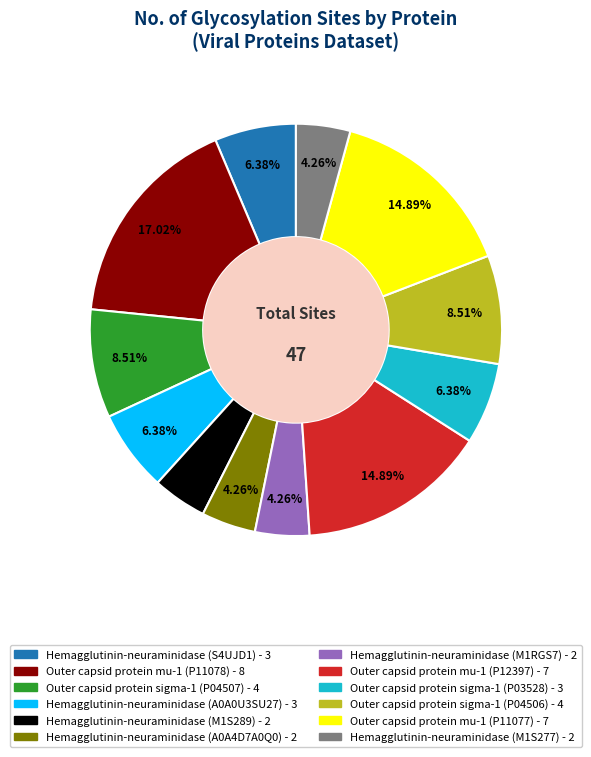

Approximately how many times larger is the value at Outer capsid protein mu-1 (P11078) compared to Hemagglutinin-neuraminidase (A0A0U3SU27)?

2.7